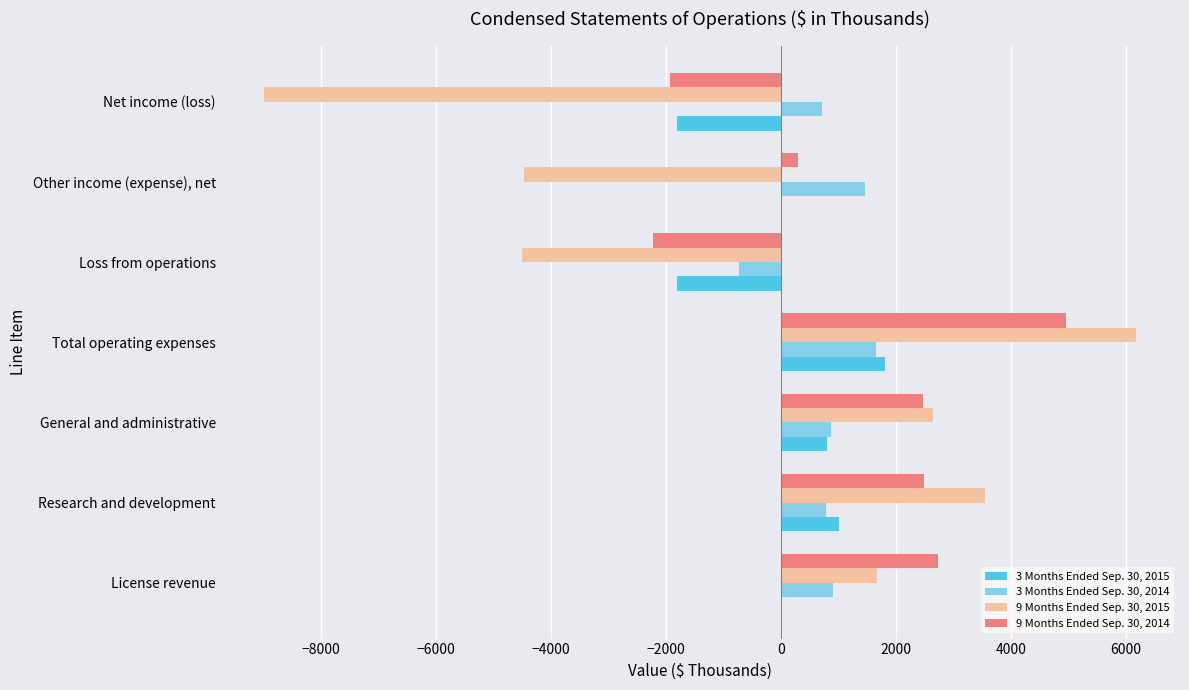

Is it true that 9 Months Ended Sep. 30, 2015 equals -4509 at Loss from operations?

True